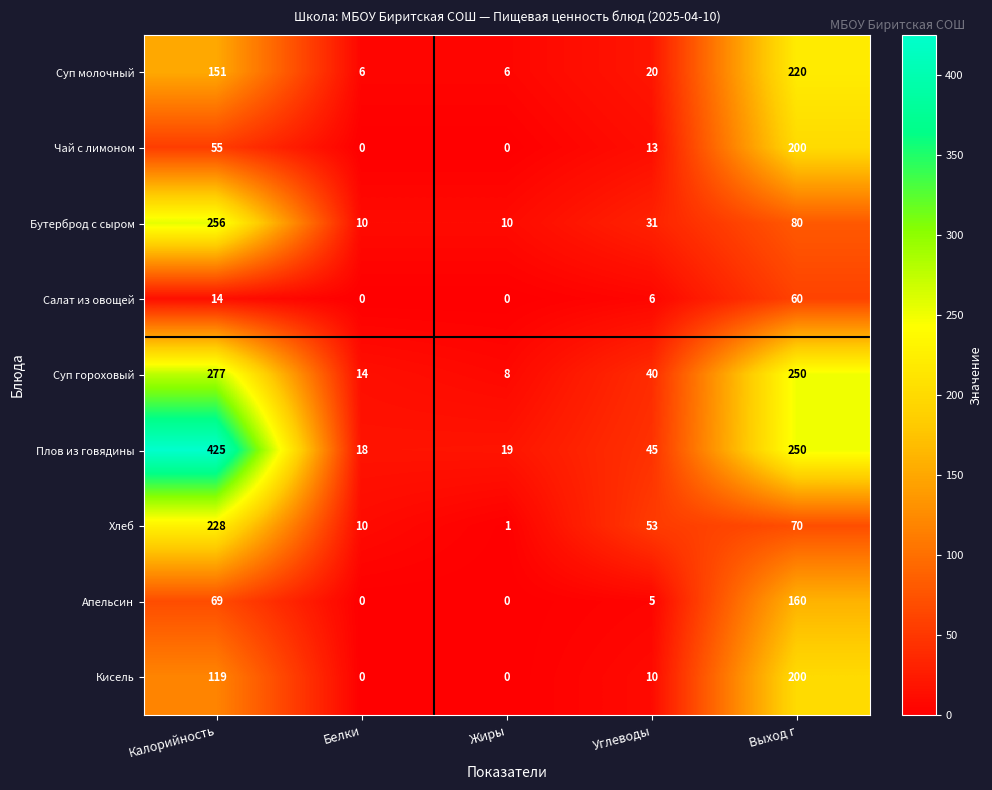

The value of Чай с лимоном at Калорийность is 26. True or false?

False